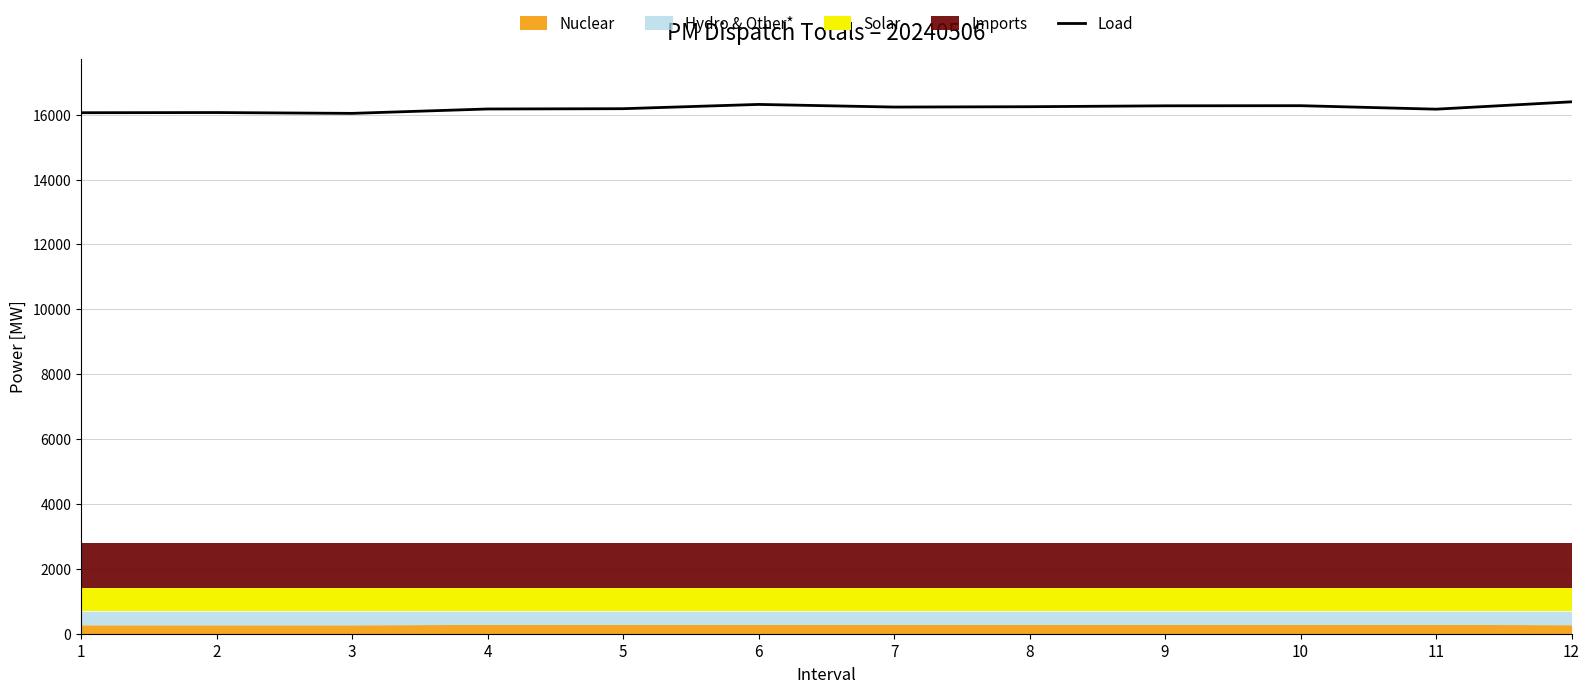

At which category does the data reach its first local valley?

3